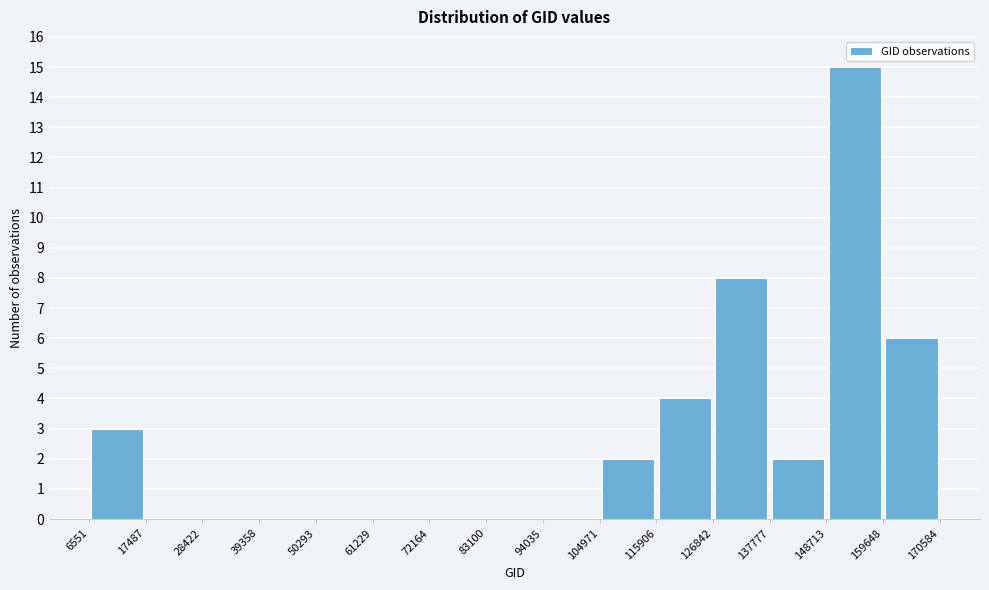

Reading left to right, transcribe this chart: for each bar, give the range it covers on the x-axis and its height. The values are not printed on the chart, so give them approximately, as read against the axis.

6551 to 17487: 3
17487 to 28422: 0
28422 to 39358: 0
39358 to 50293: 0
50293 to 61229: 0
61229 to 72164: 0
72164 to 83100: 0
83100 to 94035: 0
94035 to 104971: 0
104971 to 115906: 2
115906 to 126842: 4
126842 to 137777: 8
137777 to 148713: 2
148713 to 159648: 15
159648 to 170584: 6